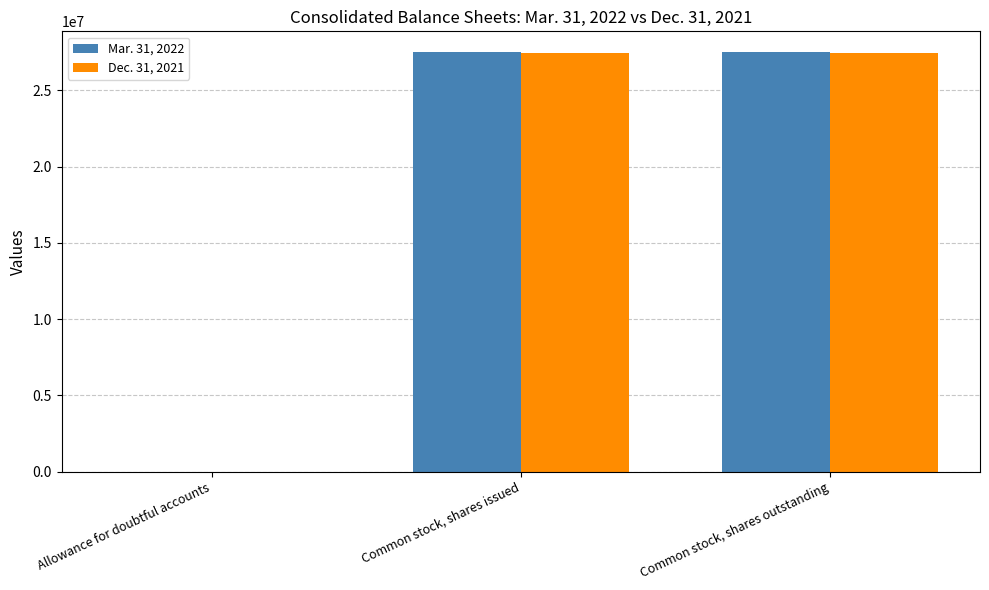

The value of Mar. 31, 2022 at Allowance for doubtful accounts is 1998. True or false?

True